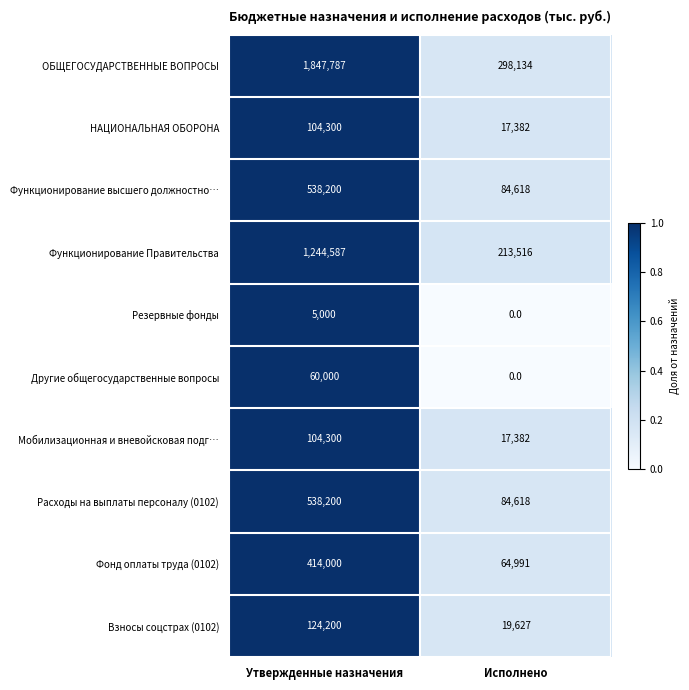

What is the difference between the maximum and minimum values in the Функционирование высшего должностно… series?

453582